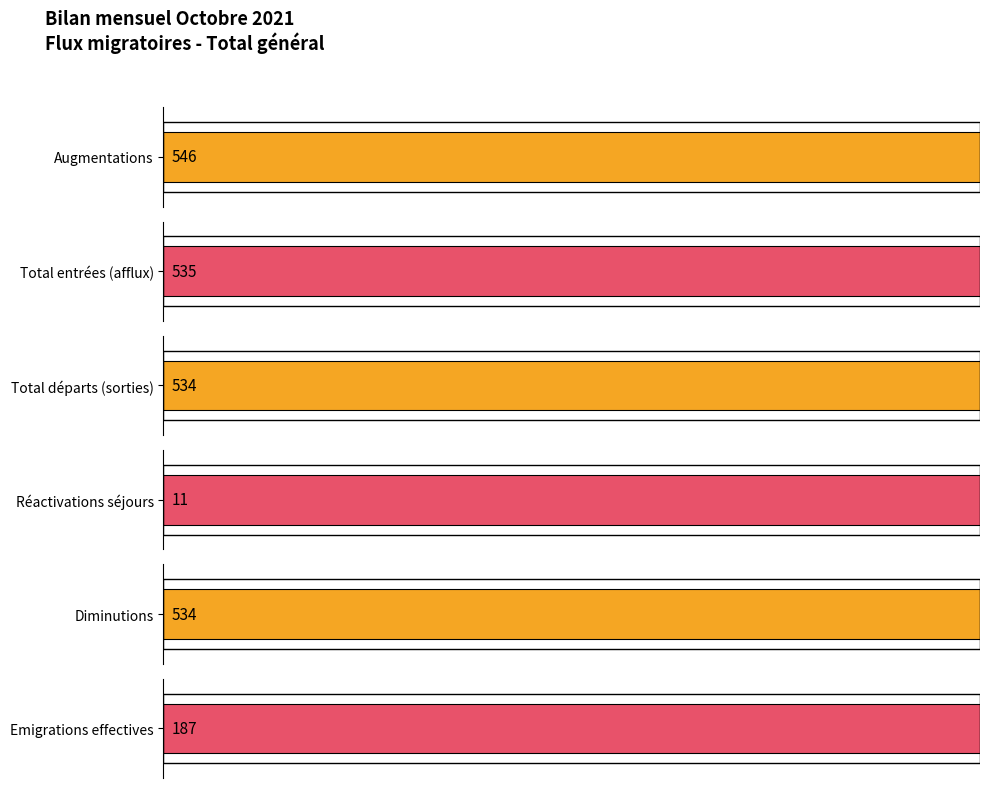

What is the total value across all series at Total général?

2347